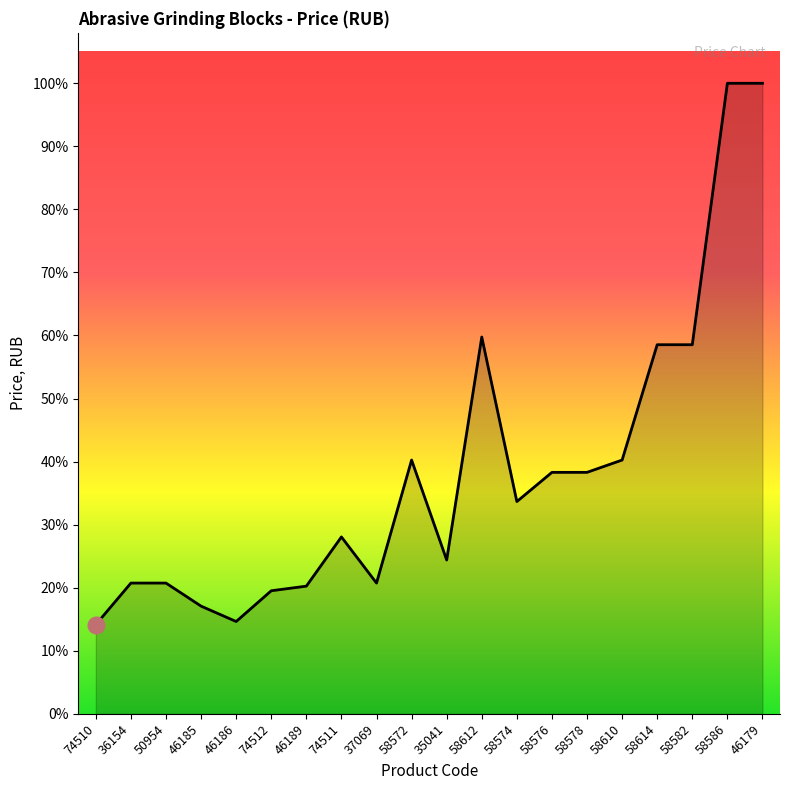

Reading right to left, list all the values displayed in this chart.

46179=492.0	58586=492.0	58582=288.0	58614=288.0	58610=198.0	58578=188.4	58576=188.4	58574=165.6	58612=294.0	35041=120.0	58572=198.0	37069=102.0	74511=138.0	46189=99.6	74512=96.0	46186=72.0	46185=84.0	50954=102.0	36154=102.0	74510=69.6